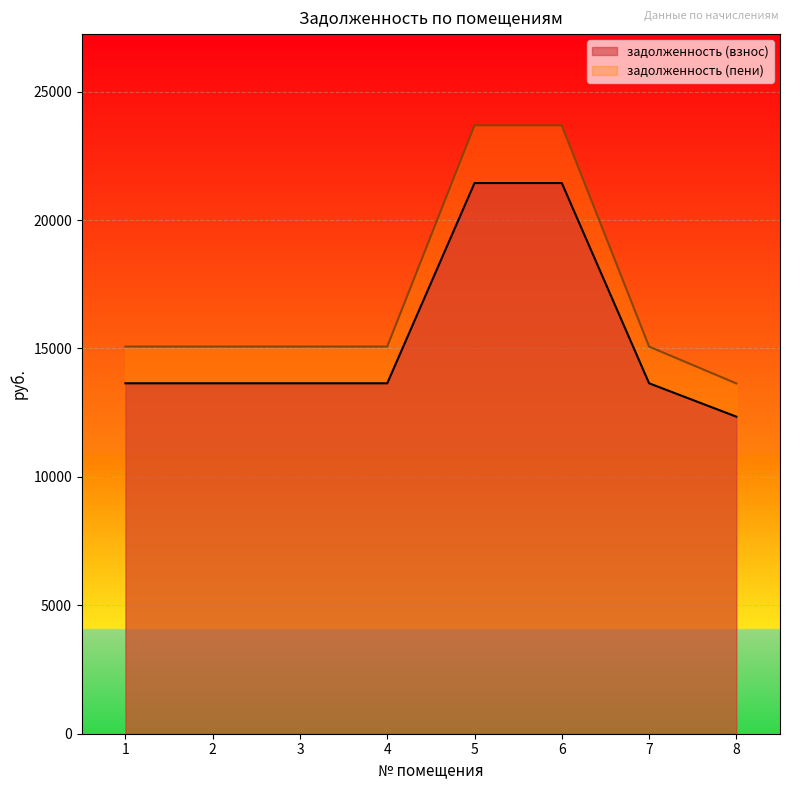

What is the value of the задолженность (пени) point at the 8th from the left?

13636.7